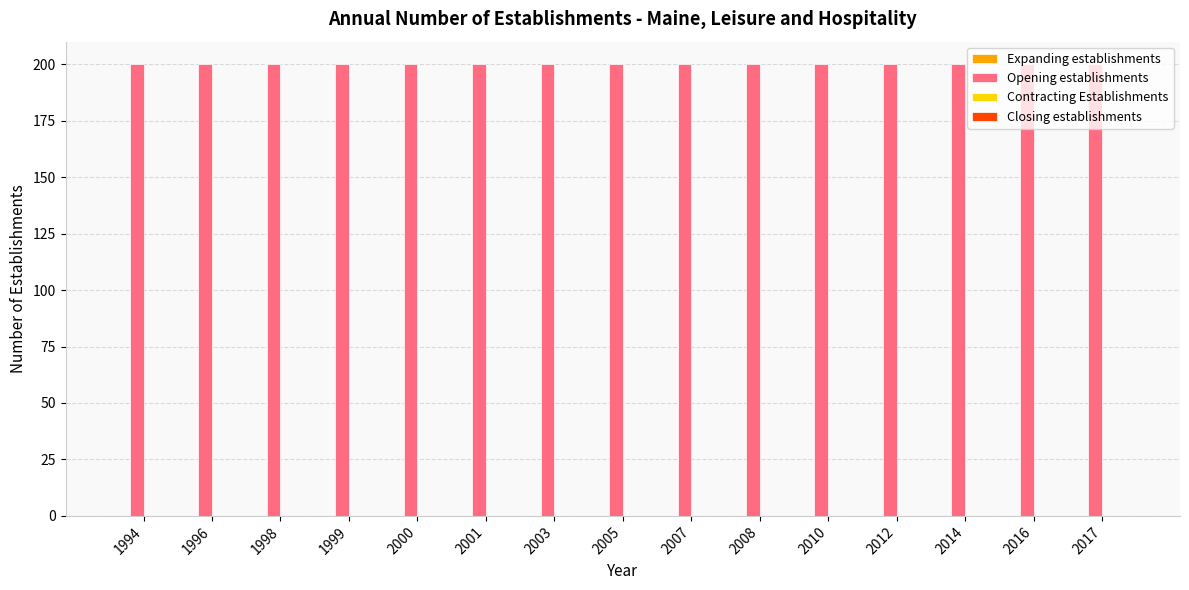

Reading right to left, what are all the values shown in this chart?

Expanding establishments: 2017=0	2016=0	2014=0	2012=0	2010=0	2008=0	2007=0	2005=0	2003=0	2001=0	2000=0	1999=0	1998=0	1996=0	1994=0
Opening establishments: 2017=200	2016=200	2014=200	2012=200	2010=200	2008=200	2007=200	2005=200	2003=200	2001=200	2000=200	1999=200	1998=200	1996=200	1994=200
Contracting Establishments: 2017=0	2016=0	2014=0	2012=0	2010=0	2008=0	2007=0	2005=0	2003=0	2001=0	2000=0	1999=0	1998=0	1996=0	1994=0
Closing establishments: 2017=0	2016=0	2014=0	2012=0	2010=0	2008=0	2007=0	2005=0	2003=0	2001=0	2000=0	1999=0	1998=0	1996=0	1994=0